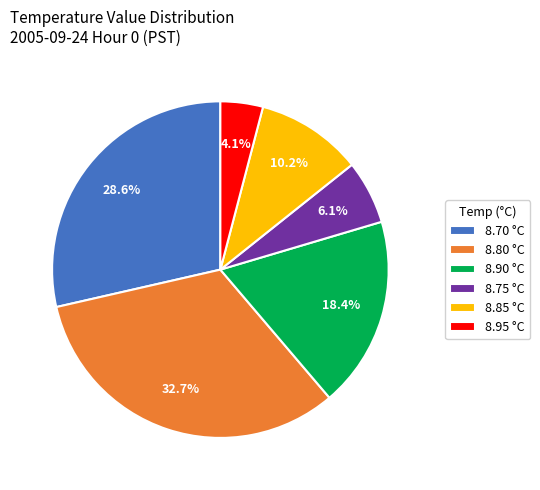

Is there a majority slice in this chart?

No